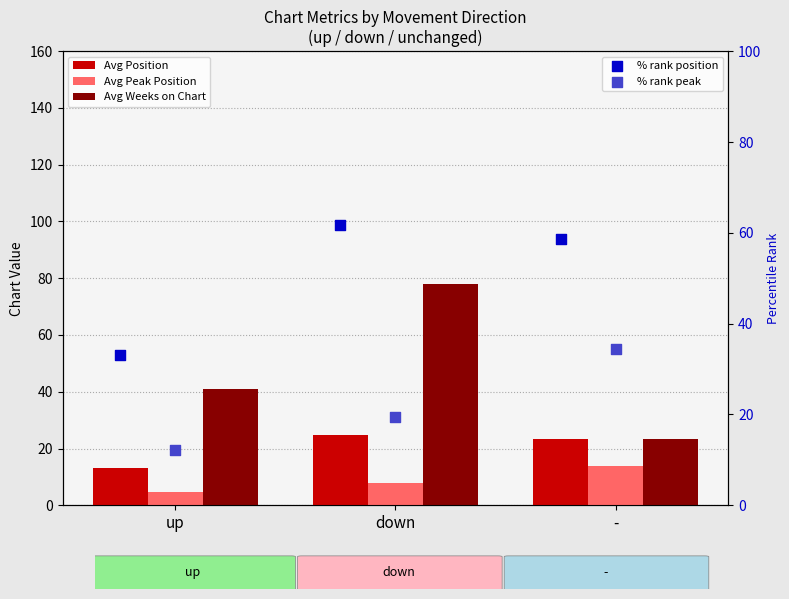

What are all the series names shown in the legend?

Avg Position, Avg Peak Position, Avg Weeks on Chart, % rank position, % rank peak